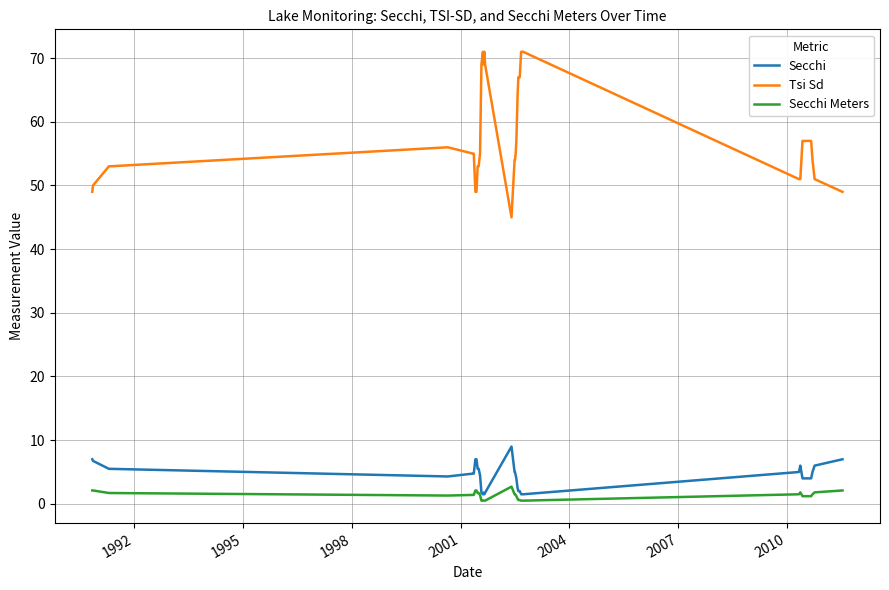

What is the difference between the maximum and minimum values in the Secchi Meters series?

2.2